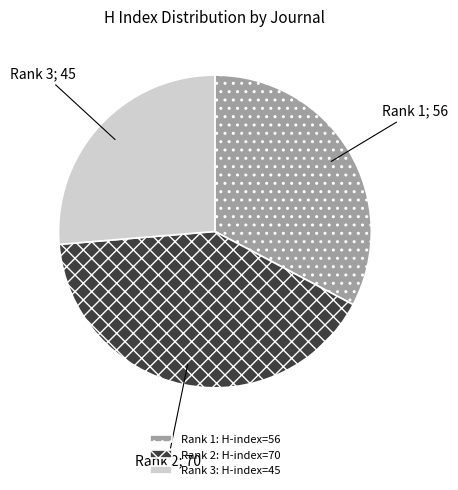

Which slice is the smallest?

Rank 3: H-index=45